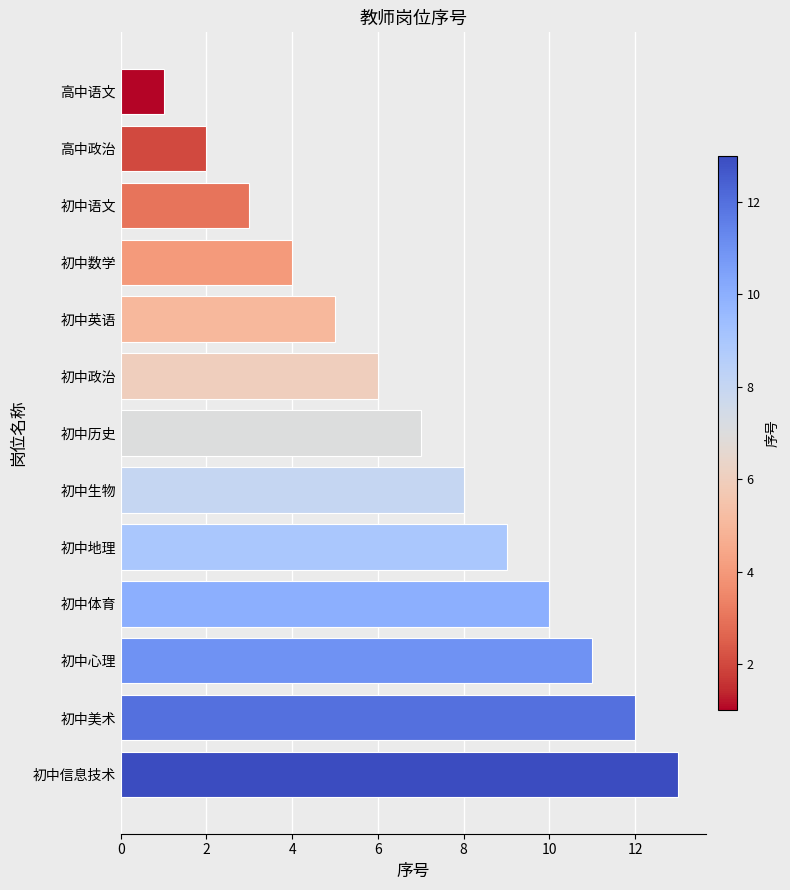

Is it true that the value at 初中生物 is 2?

False